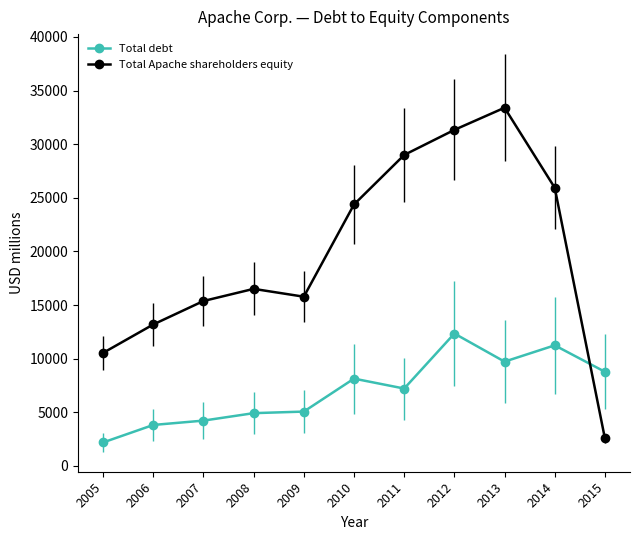

The value of Total debt at 2005 is 3714. True or false?

False